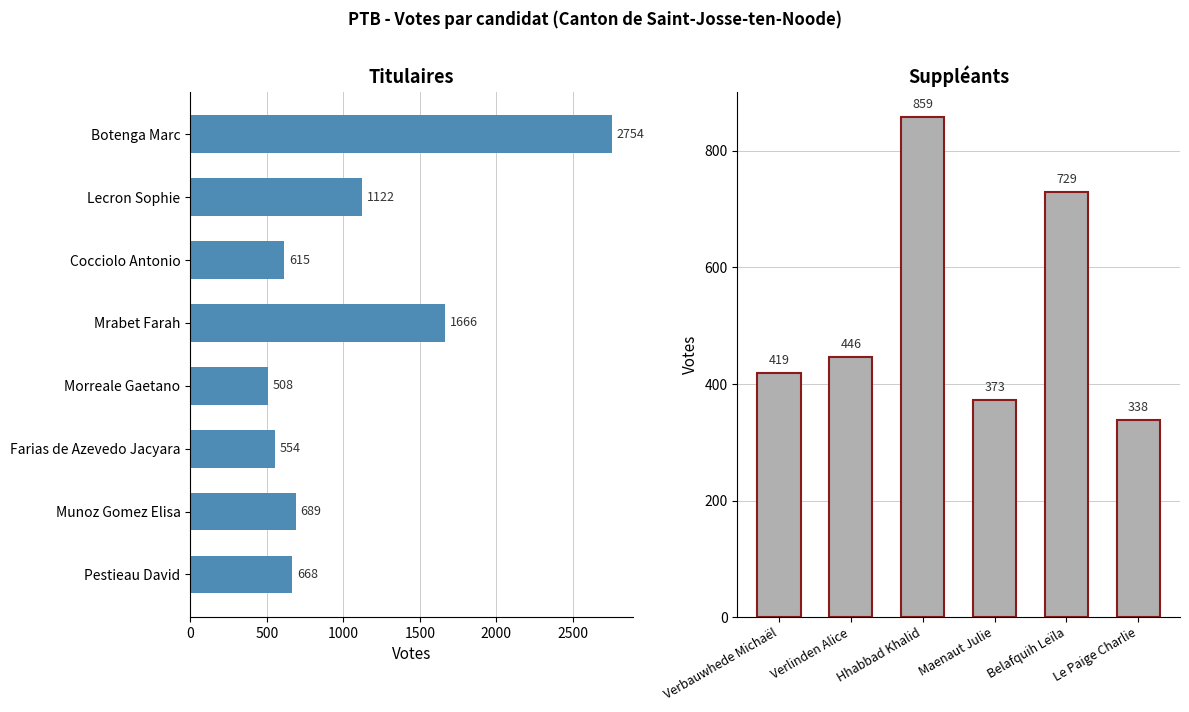

Approximately how many times larger is the value at Farias de Azevedo Jacyara compared to Morreale Gaetano?

1.1